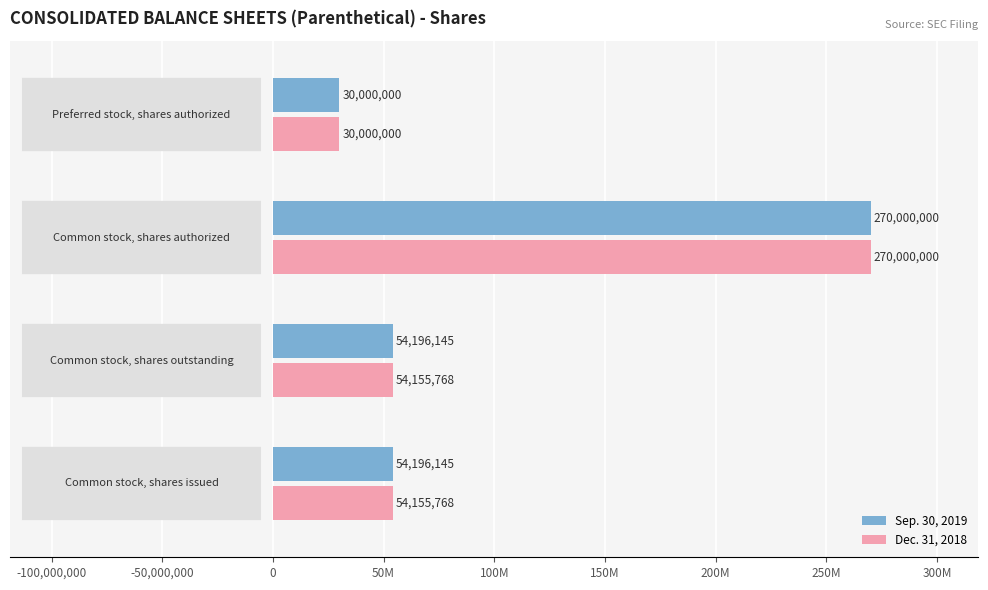

Reading left to right, transcribe all the data shown in this chart.

Sep. 30, 2019: 54196145	54196145	270000000	30000000
Dec. 31, 2018: 54155768	54155768	270000000	30000000